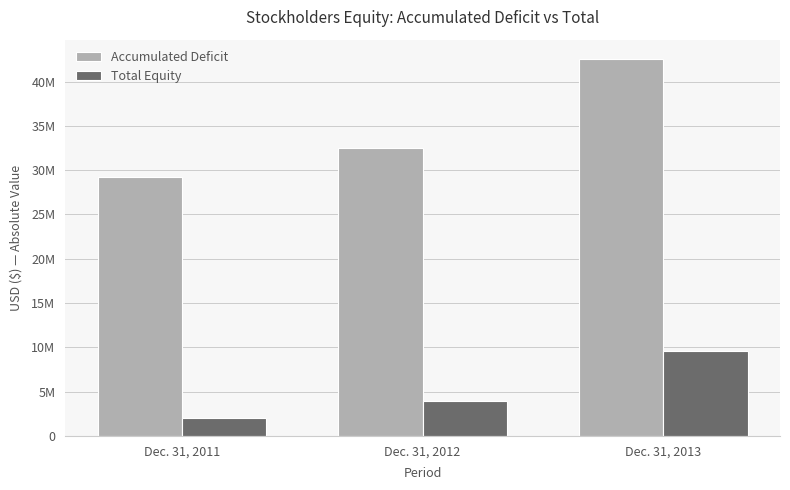

What are all the series names shown in the legend?

Accumulated Deficit, Total Equity